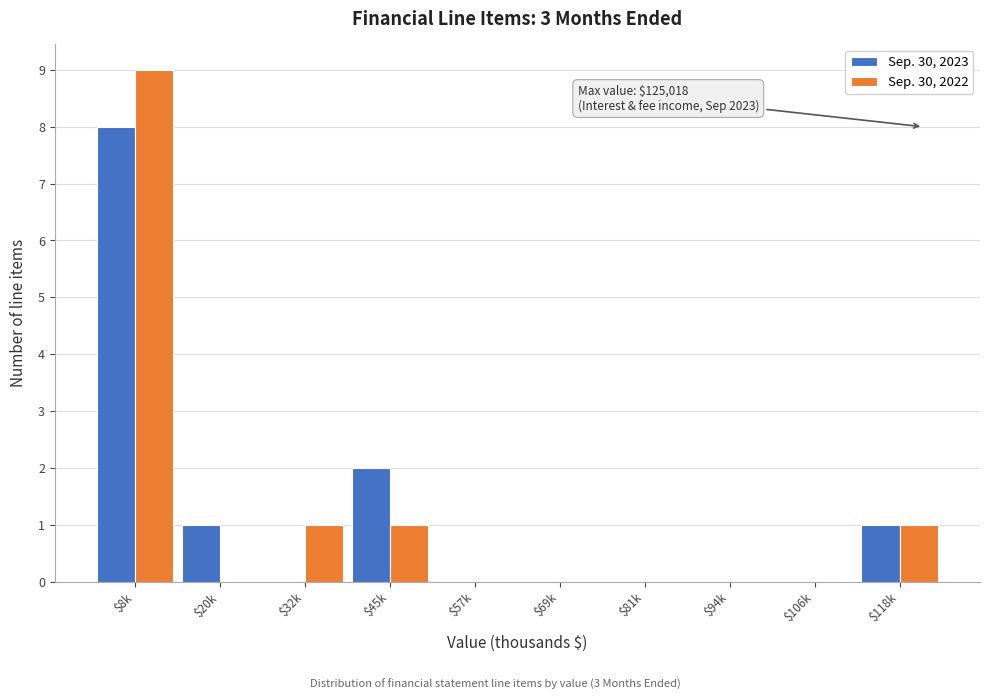

Where is Sep. 30, 2023 nearest to the value 4?

$45k